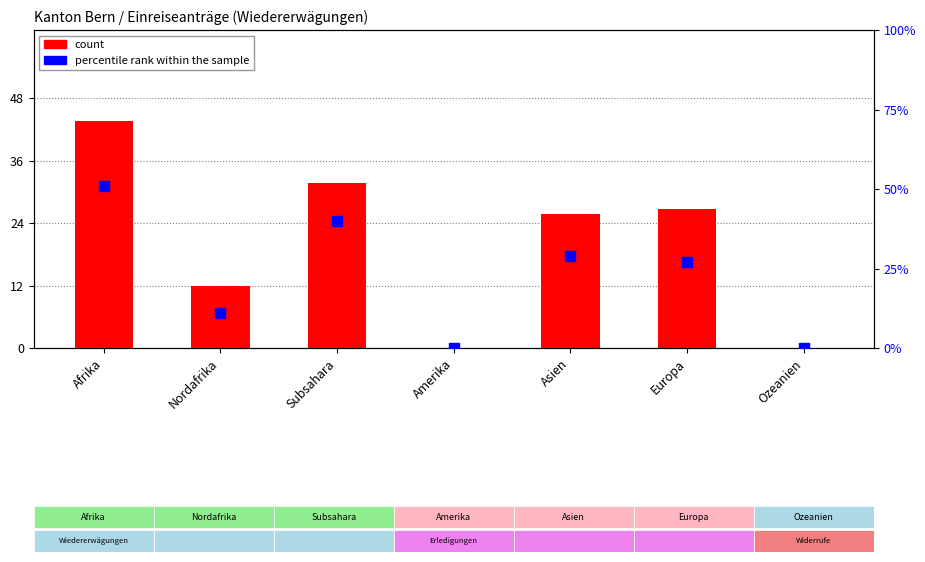

Which series contains the highest Y value?

percentile rank within the sample